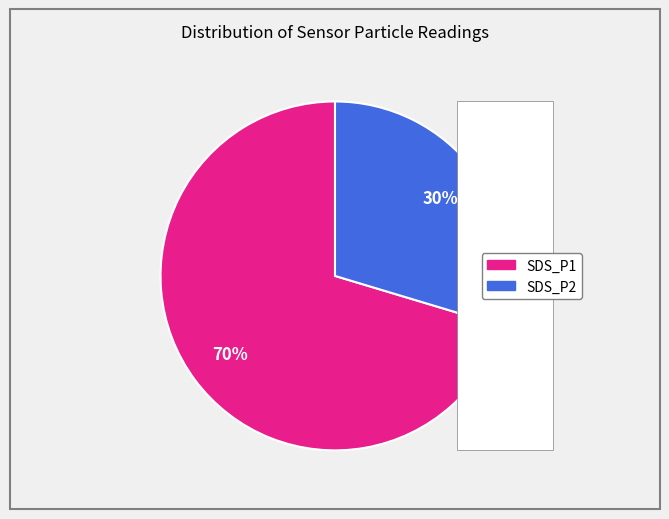

Does 10 represent more than half of the total?

No